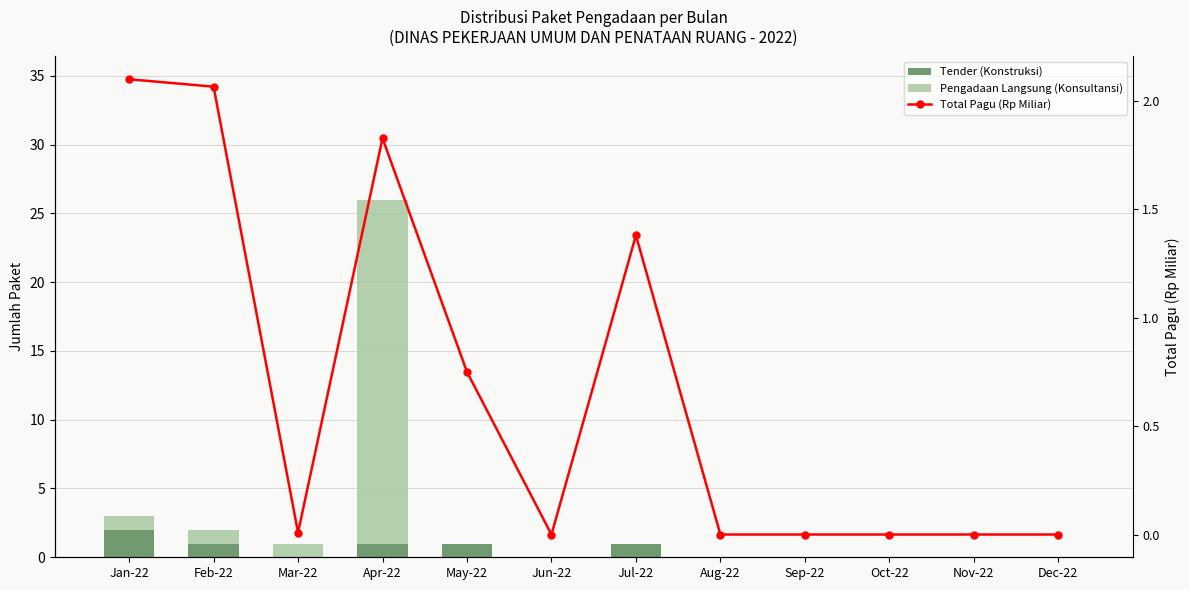

What is the label of the 3rd bar from the left?

Mar-22